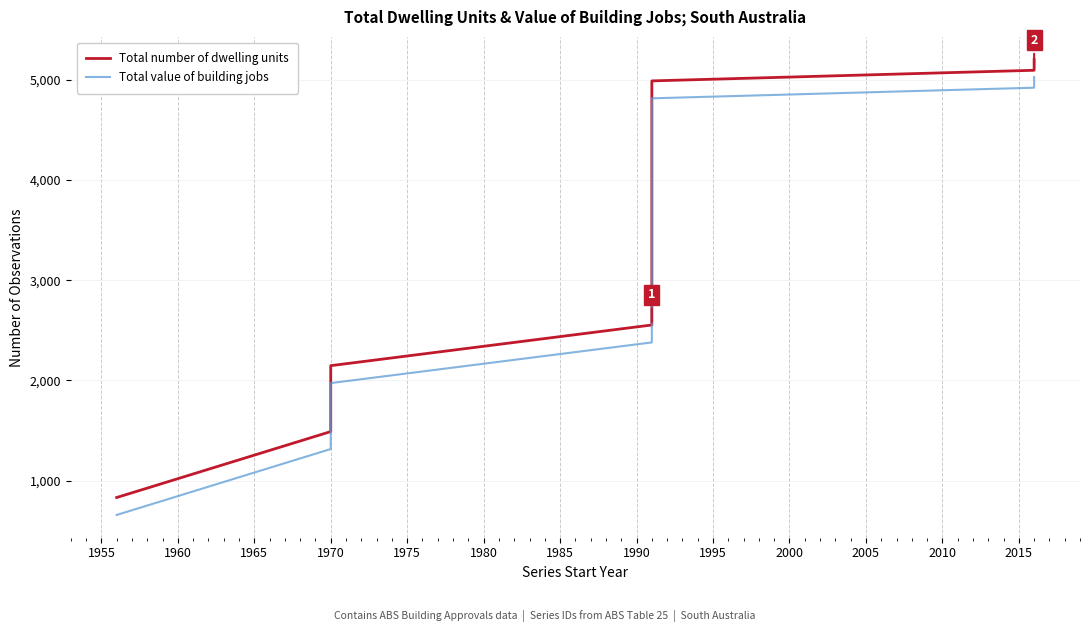

How many lines are shown in the chart?

2